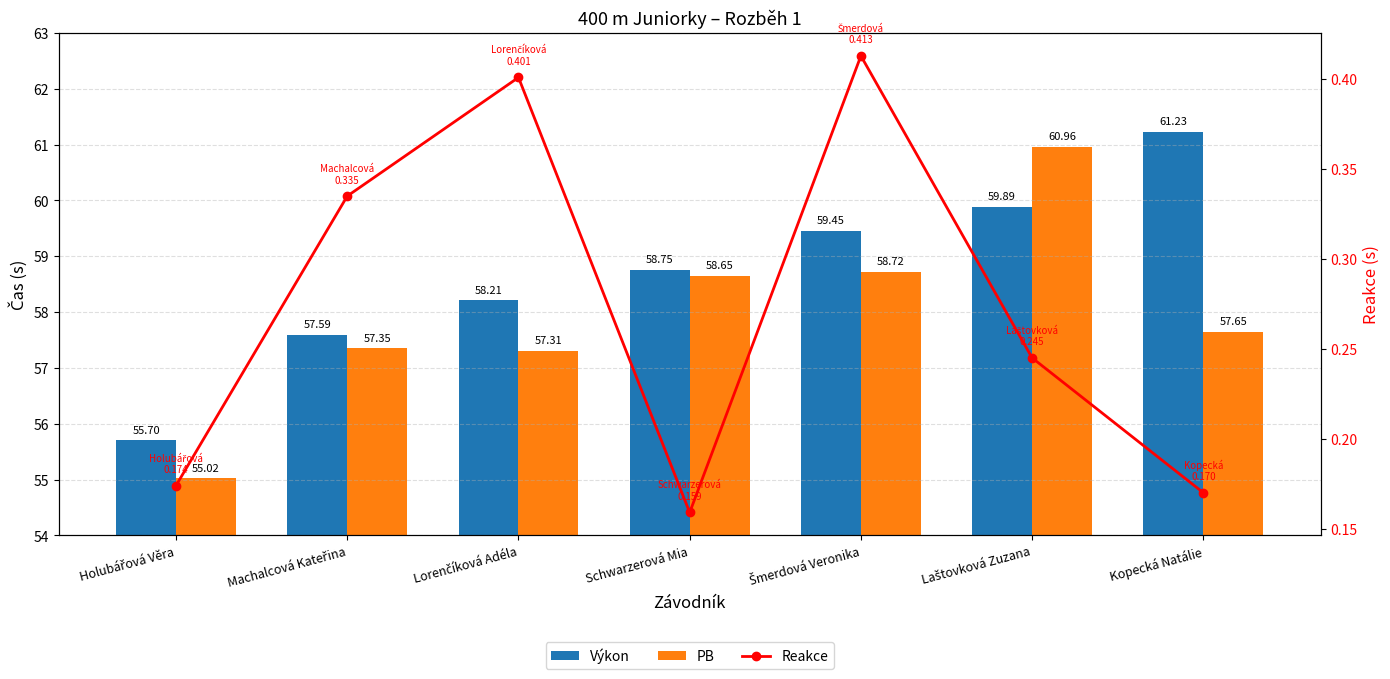

What is the average value of the Reakce series?

0.3